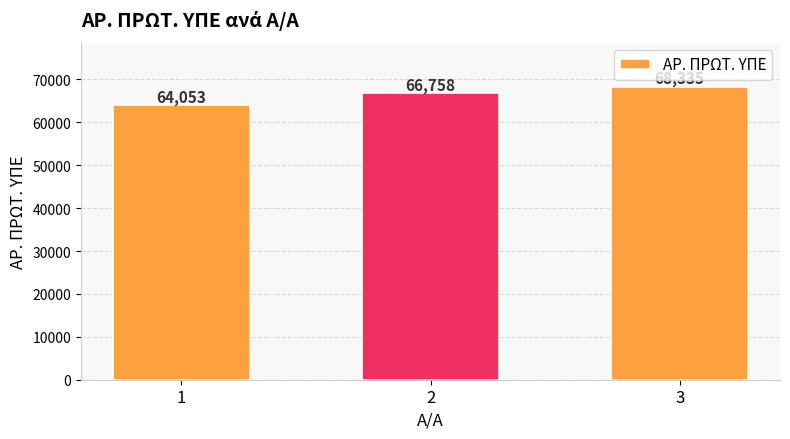

Reading left to right, what are all the values shown in this chart?

64053	66758	68335